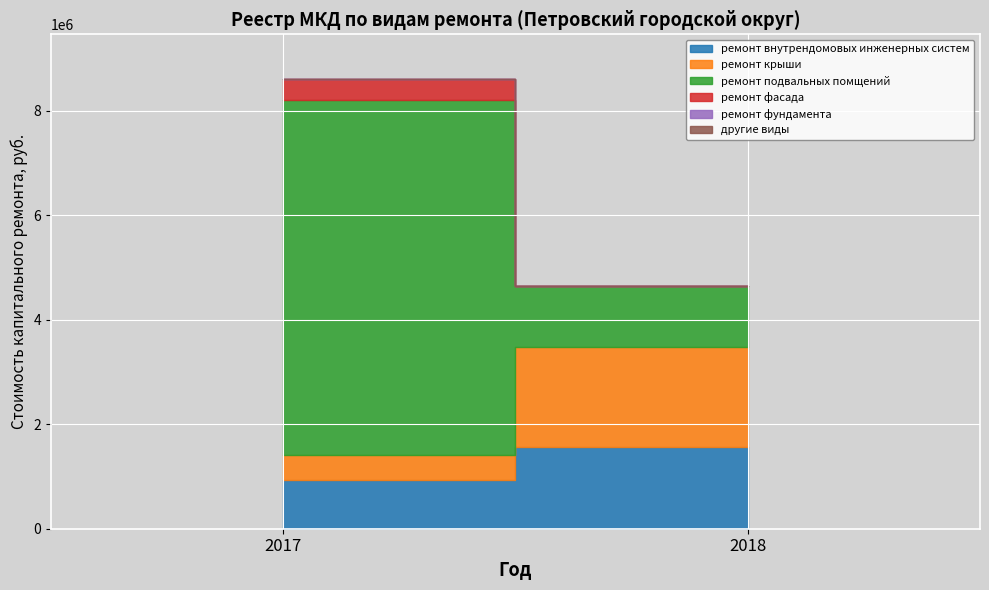

Rank the series at 2017 from highest to lowest value.

ремонт подвальных помщений, ремонт внутрендомовых инженерных систем, ремонт крыши, ремонт фасада, ремонт фундамента, другие виды